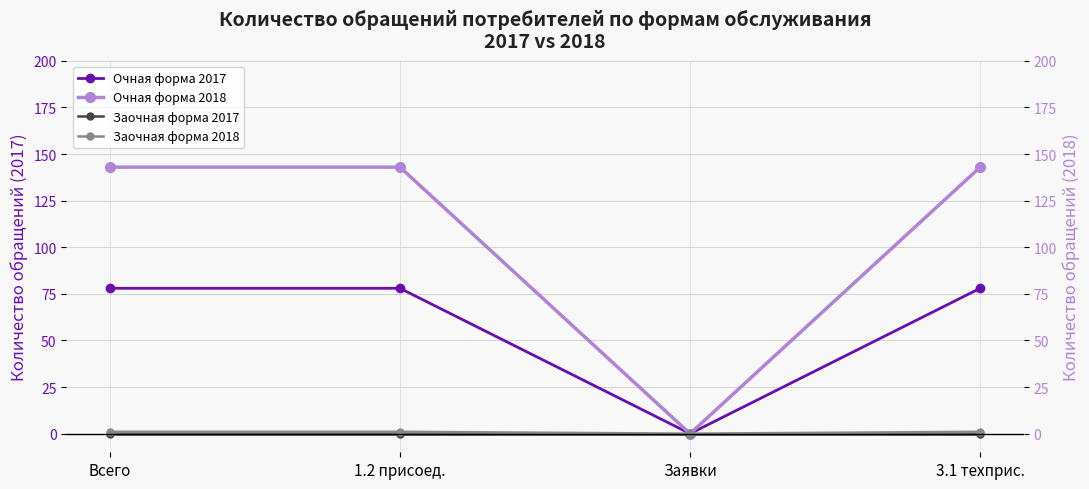

True or false: Очная форма 2017 has a value of -32 at Заявки.

False